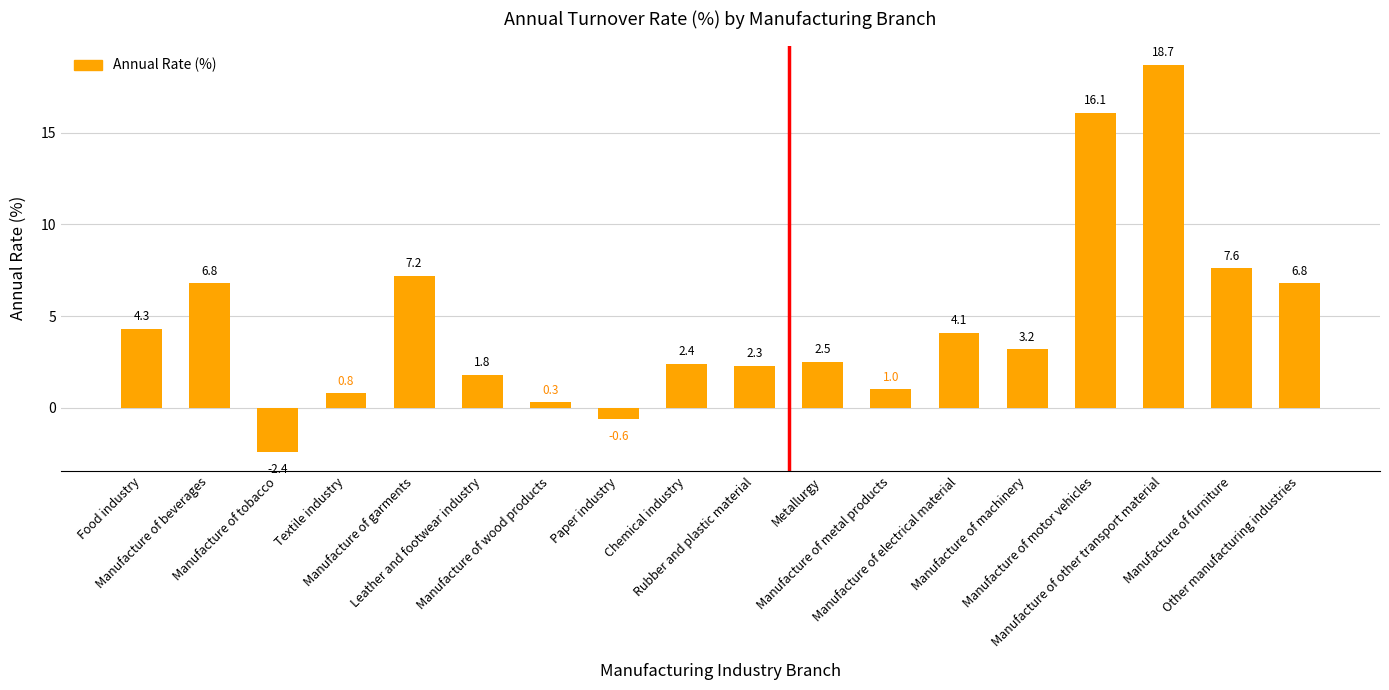

What is the smallest value displayed?

-2.4